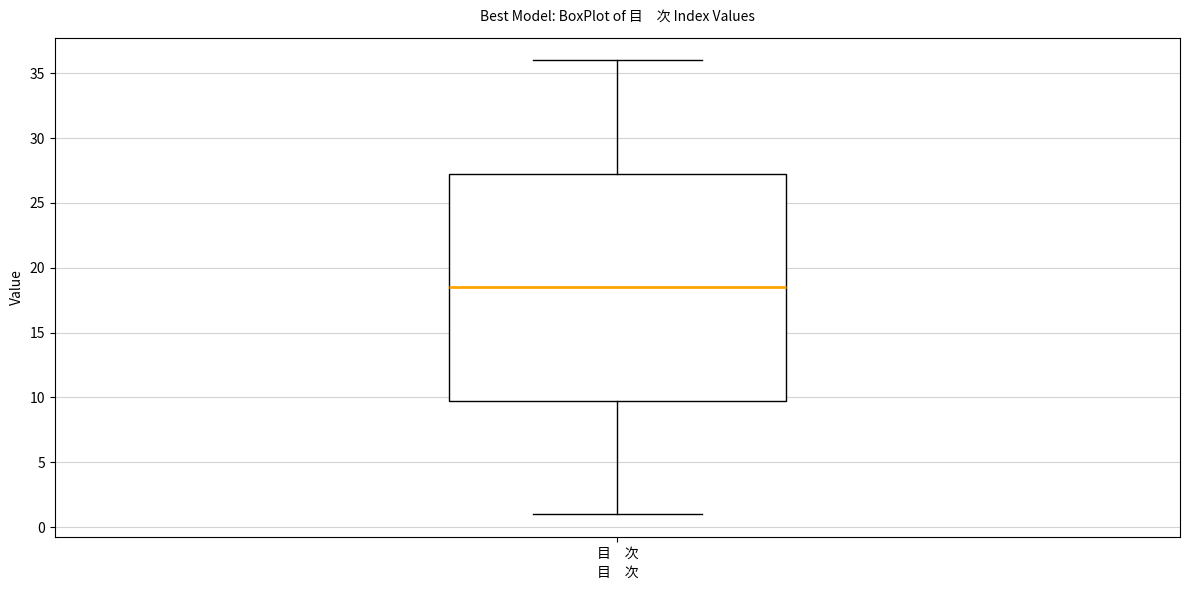

Where does the median line of the box for 目 次 sit on the y-axis? The values are not printed on the chart, so give them approximately, as read against the axis.

18.5